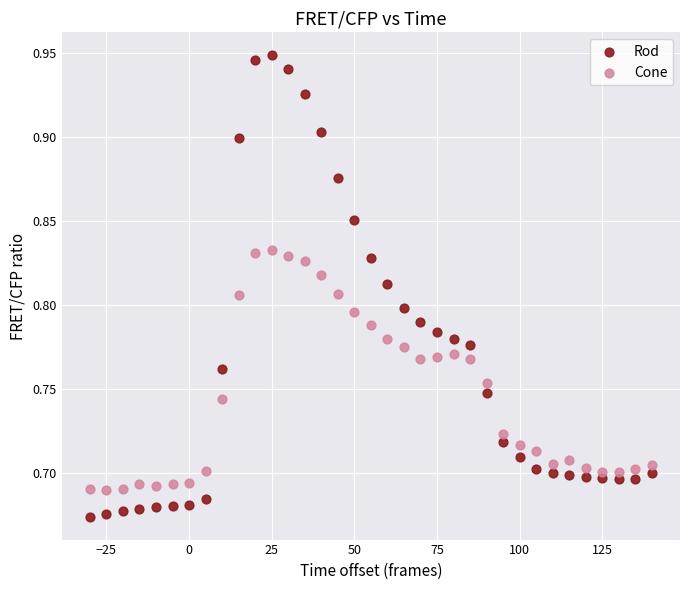

What are all the series names shown in the legend?

Rod, Cone